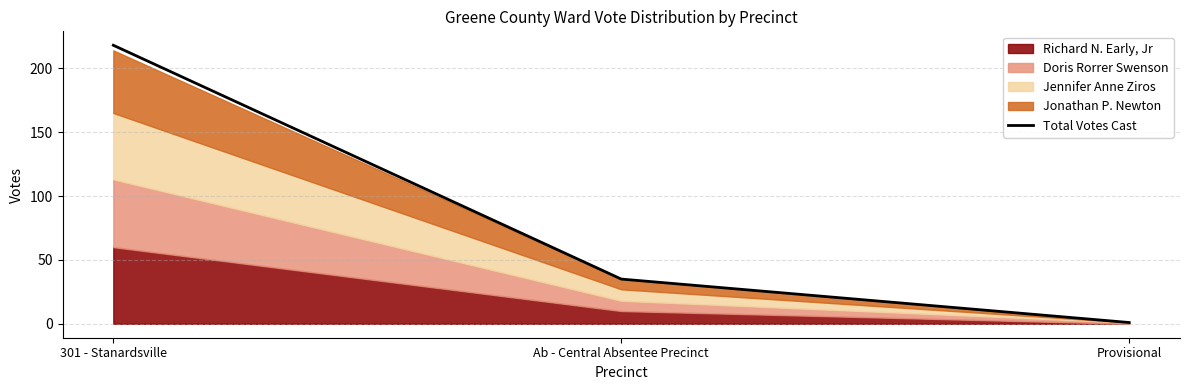

The chart shows a value of 35 at Ab - Central Absentee Precinct. True or false?

True